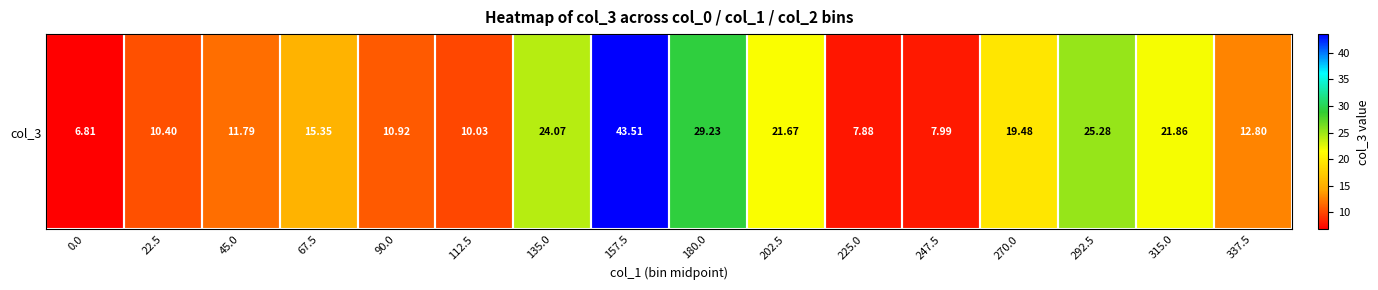

Read the value at 90.0.

10.9